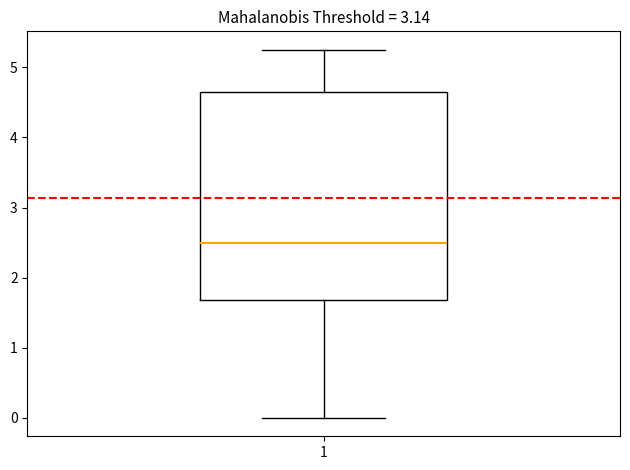

Transcribe this box plot: give where the median line is, the range the box spans, and where the two whiskers end, as read against the y-axis. The values are not printed on the chart, so give them approximately, as read against the axis.

median 2.5, box 1.7 to 4.7, whiskers 0.0 to 5.3